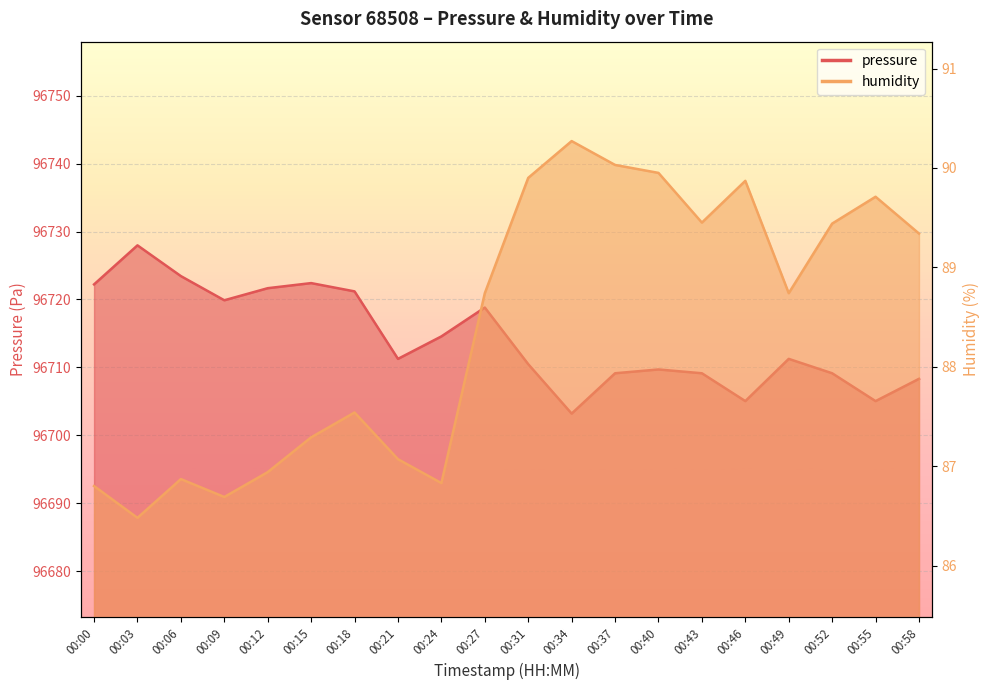

Reading left to right, transcribe all the data shown in this chart.

pressure: 96722.2	96728.0	96723.4	96719.9	96721.7	96722.4	96721.2	96711.2	96714.6	96718.8	96710.5	96703.2	96709.1	96709.7	96709.1	96705.0	96711.2	96709.1	96705.0	96708.3
humidity: 86.8	86.5	86.9	86.7	86.9	87.3	87.5	87.1	86.8	88.7	89.9	90.3	90.0	90.0	89.5	89.9	88.7	89.4	89.7	89.3